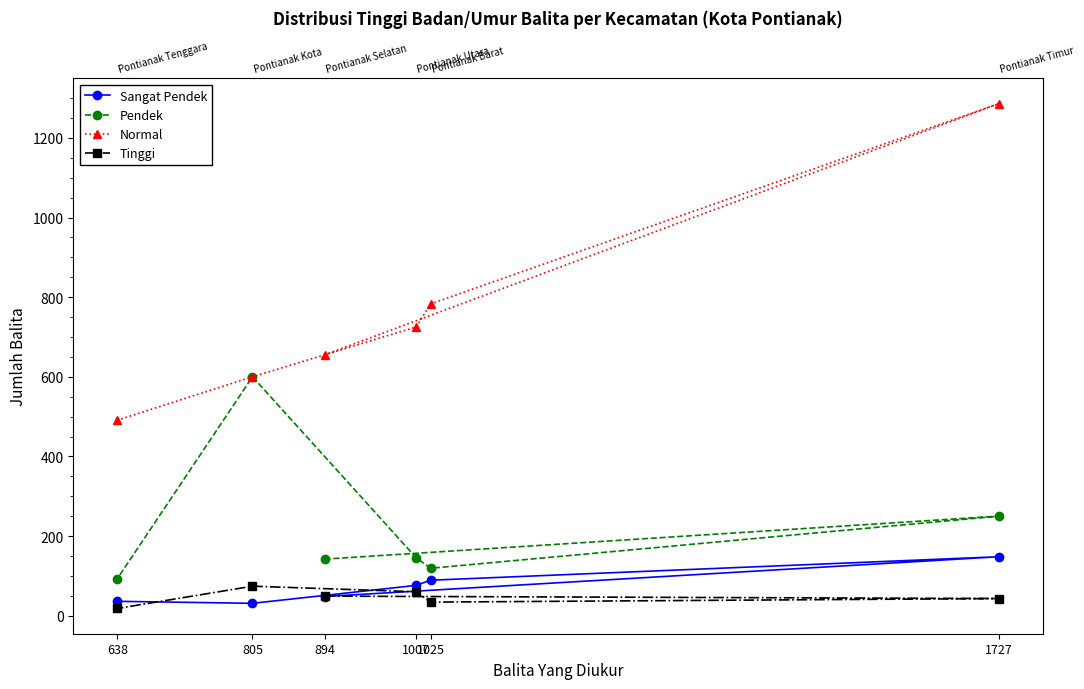

True or false: Tinggi and Pendek intersect in this chart.

False